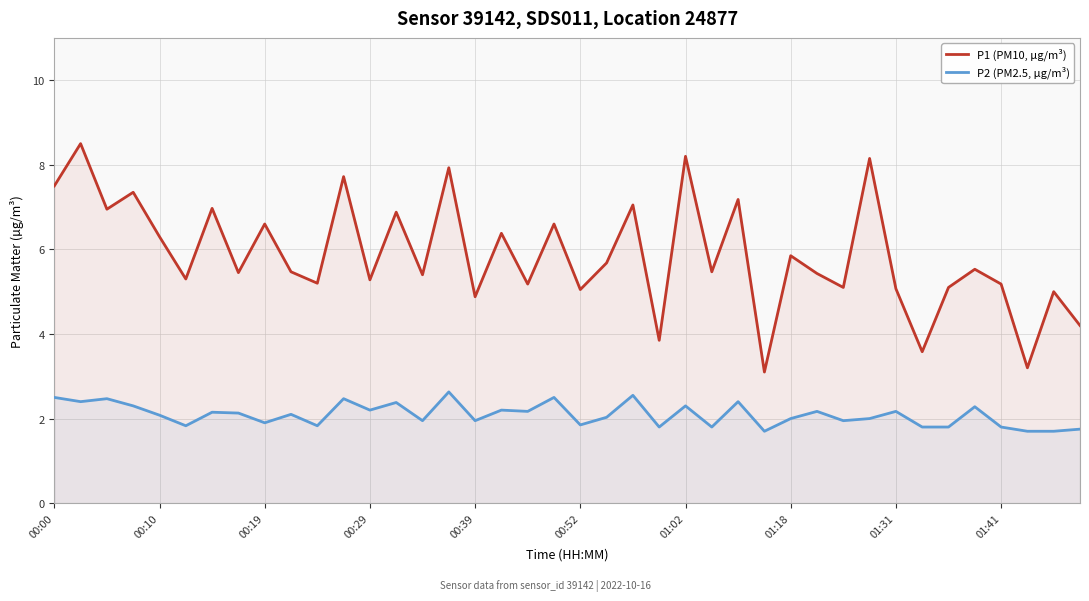

Which series has the largest range (max minus min)?

P1 (PM10, µg/m³)